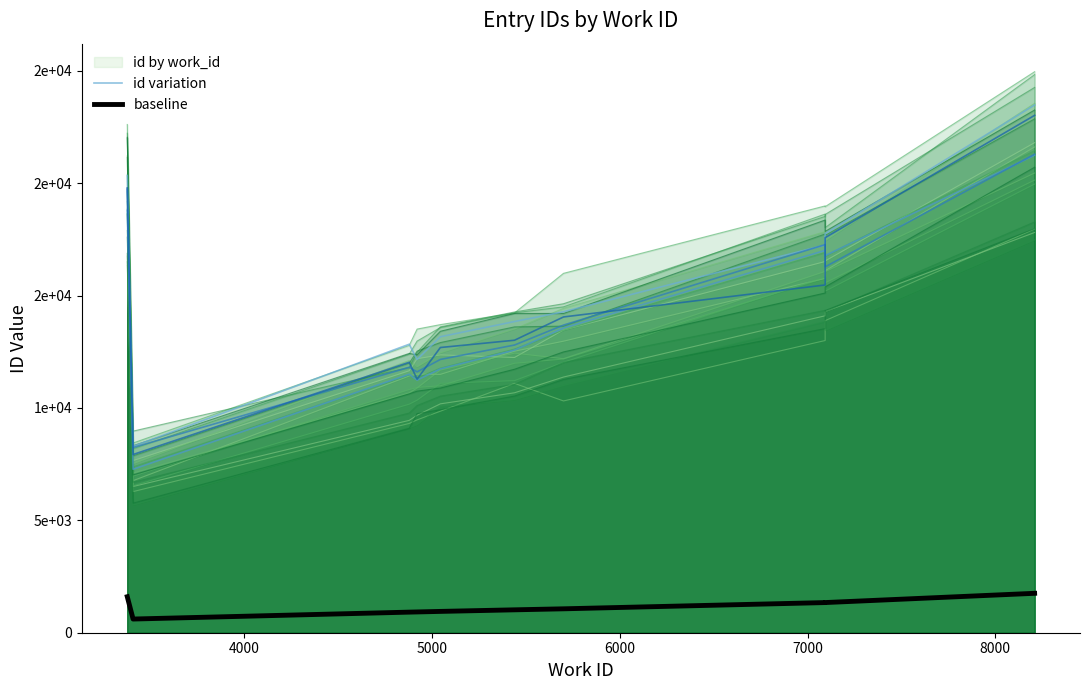

Where is id variation nearest to the value 15886?

7